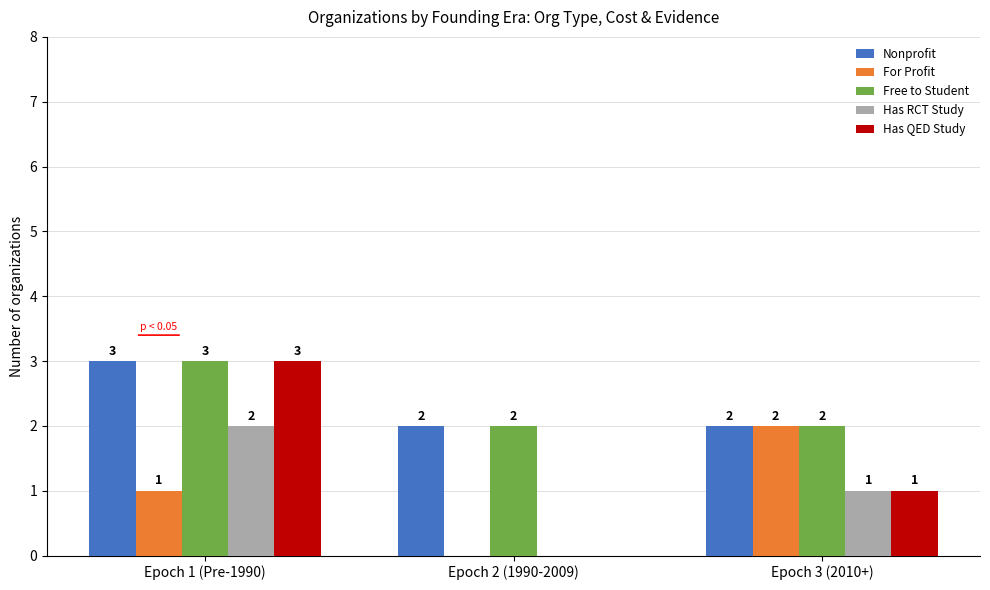

What is the sum of all Nonprofit values?

7